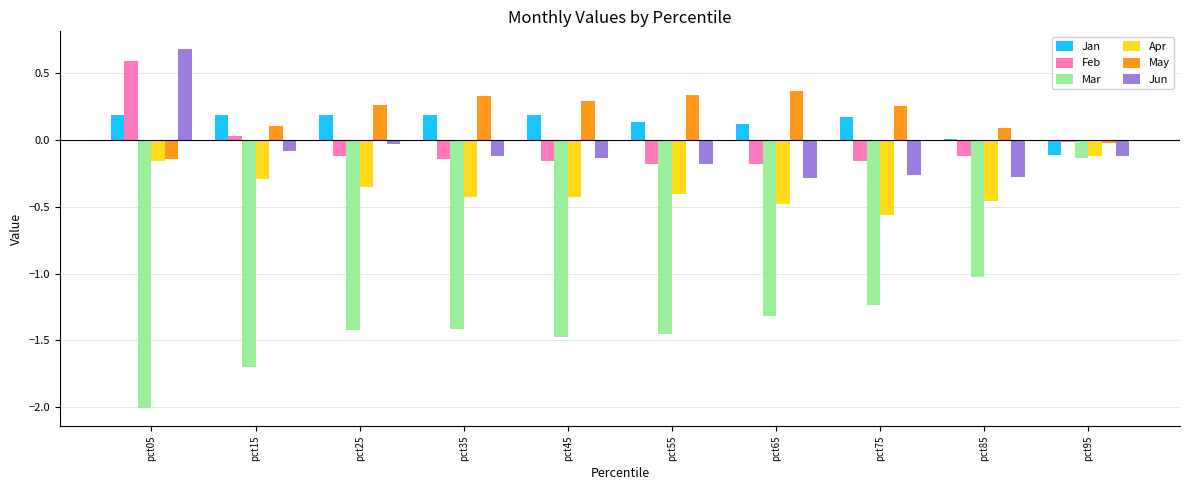

True or false: Jun has a value of 0.7 at pct05.

True